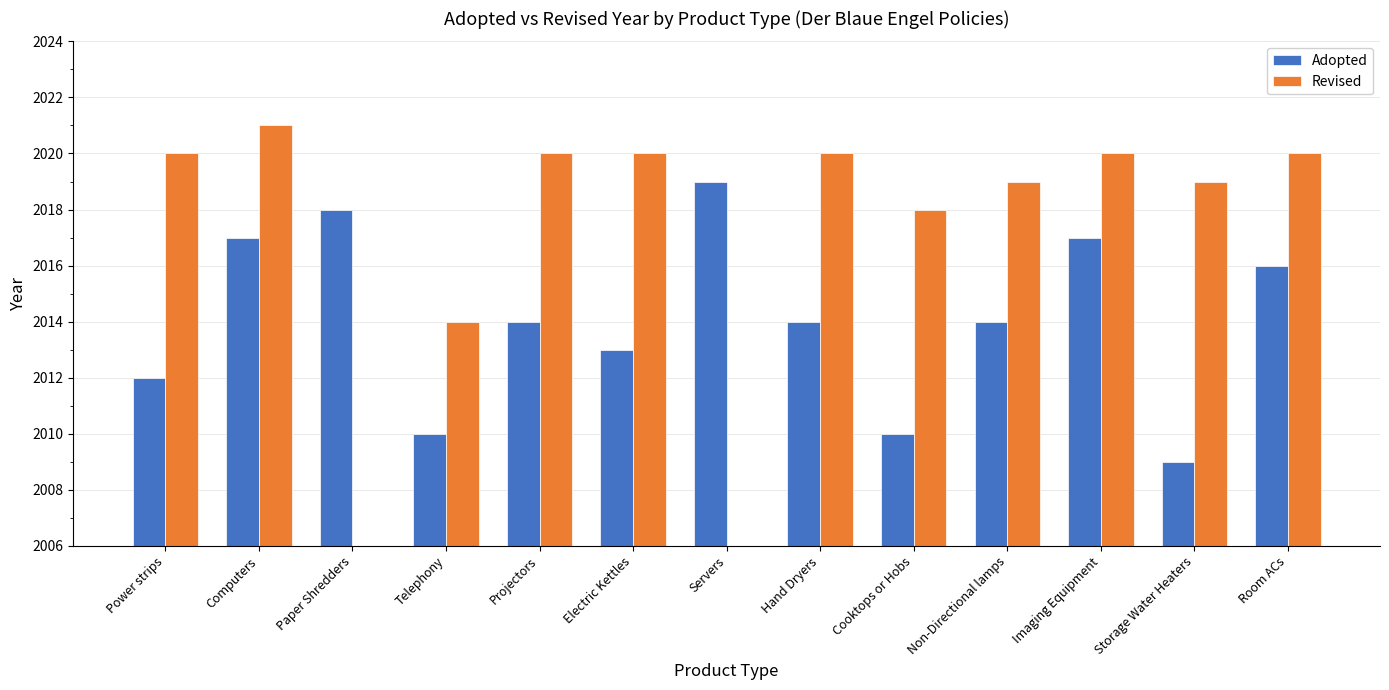

List the series in order of their peak value, lowest first.

Adopted, Revised